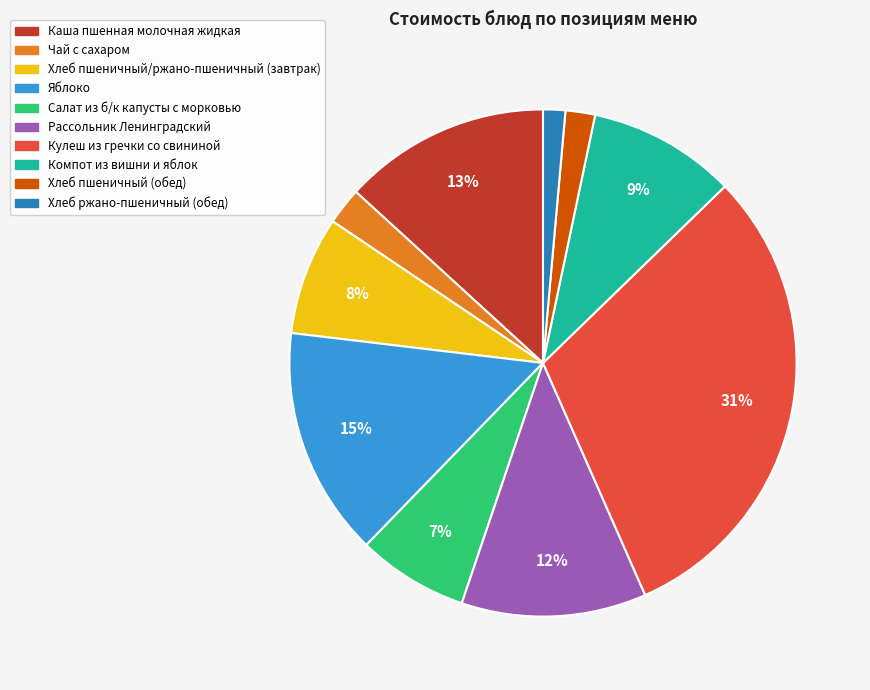

Between Хлеб ржано-пшеничный (обед) and Чай с сахаром, which is larger?

Чай с сахаром